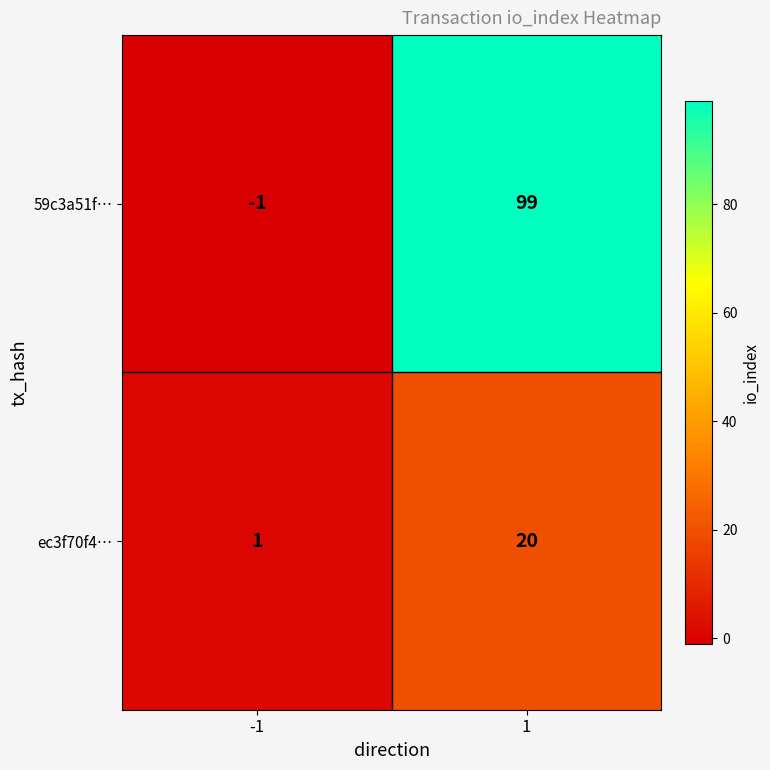

What is the average value of the 59c3a51f… series?

49